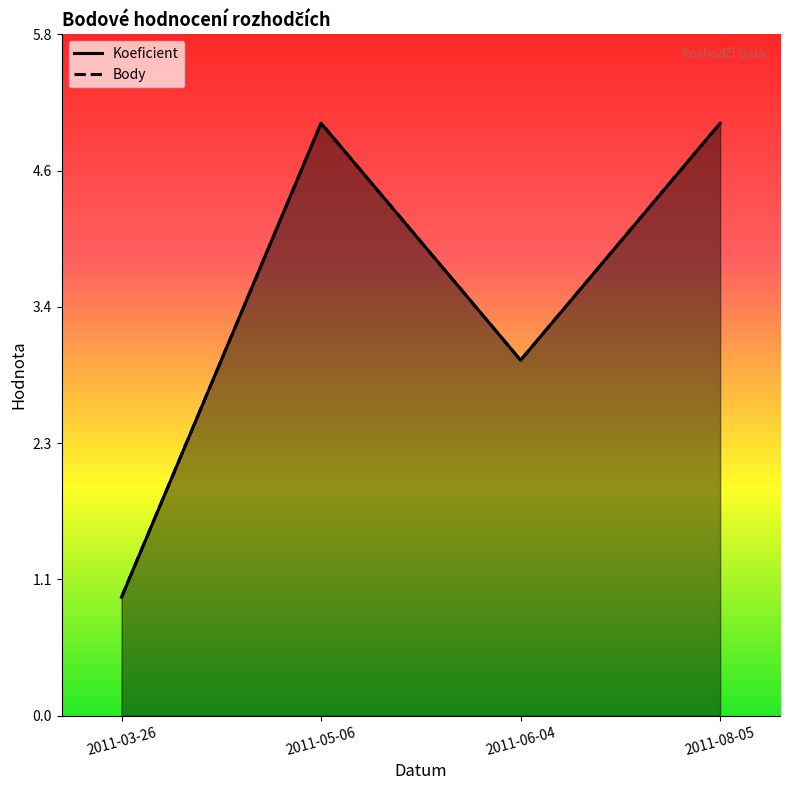

In Body, how many points are lower than both neighbors (excluding endpoints)?

1